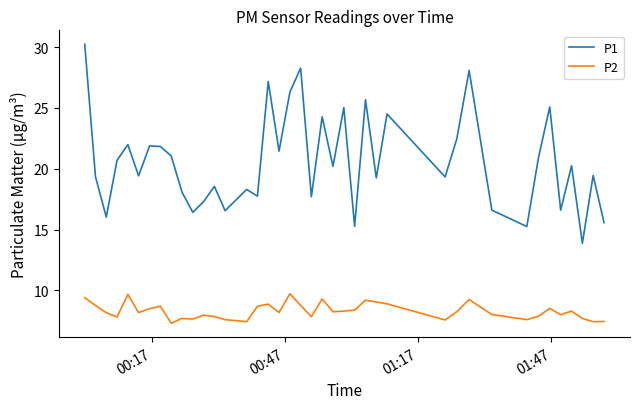

In P2, how many points are lower than both neighbors (excluding endpoints)?

12